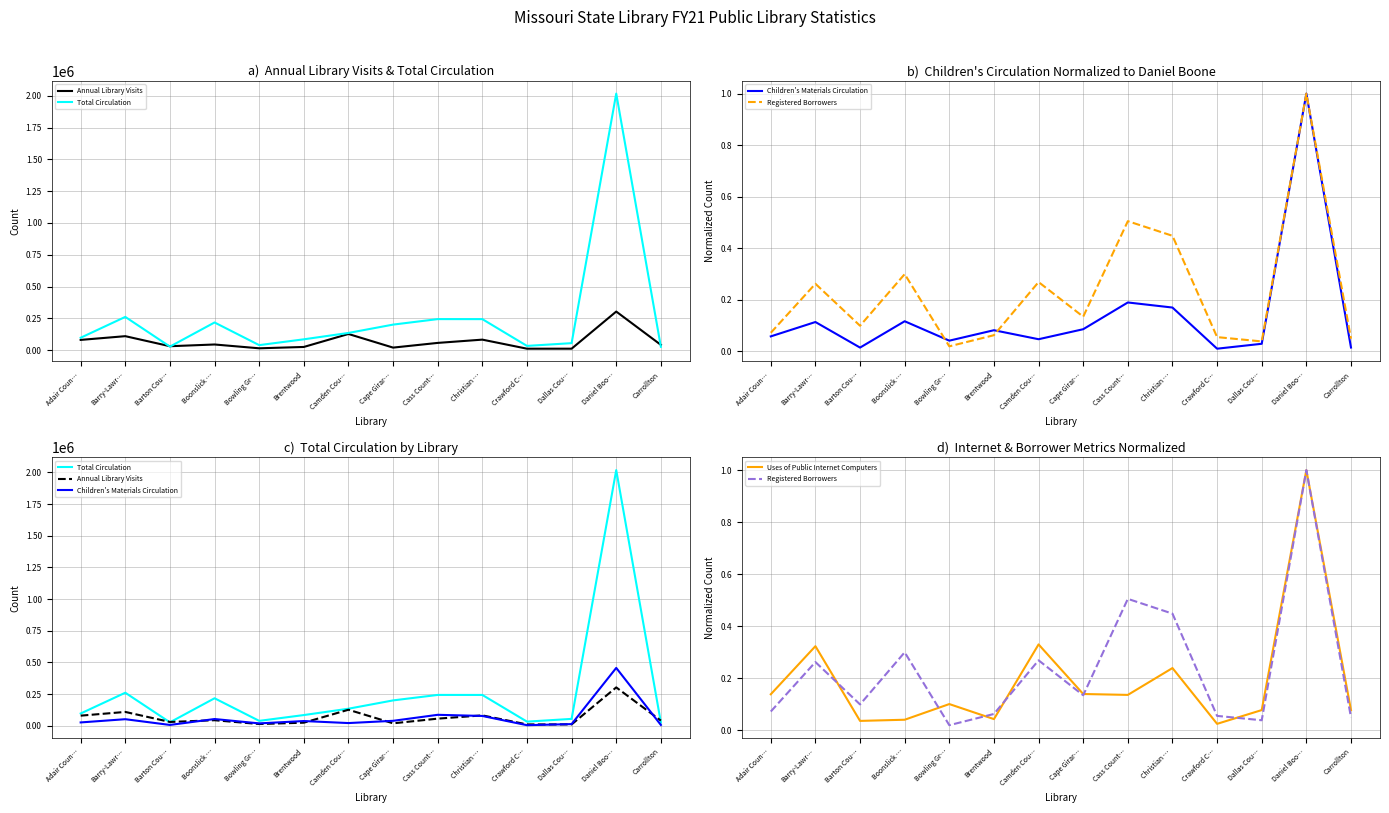

Where is the first local maximum for Children's Materials Circulation?

Barry-Lawr…